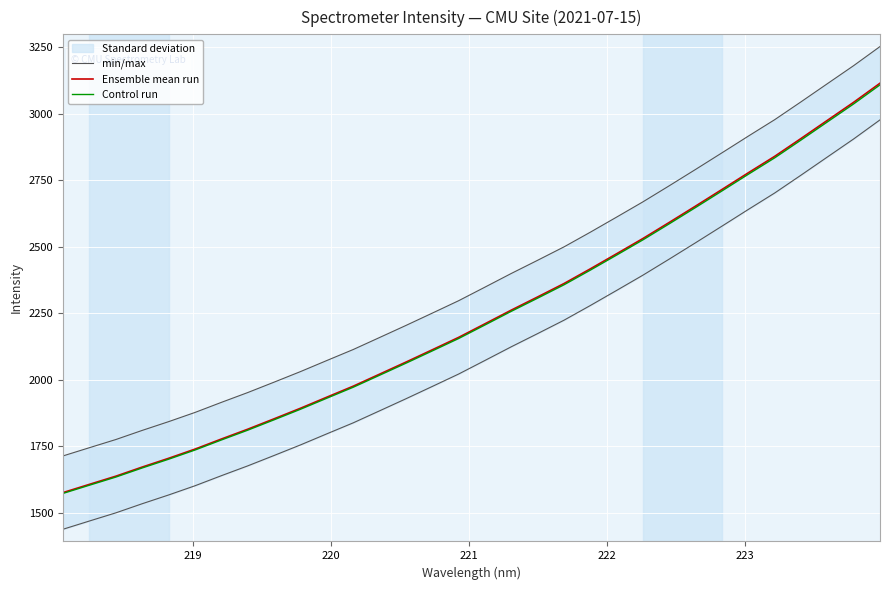

What is the lowest value of the Control run series?

1573.5